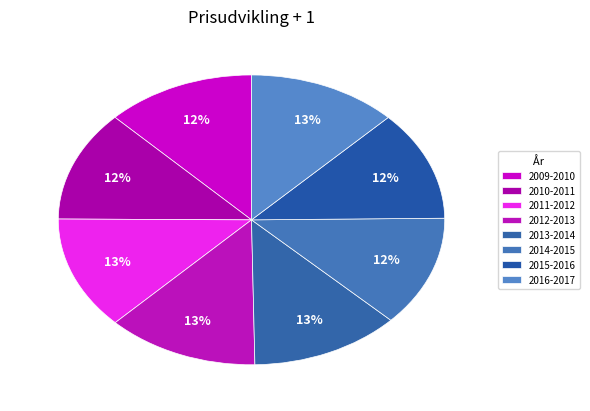

Count the number of slices in the pie.

8